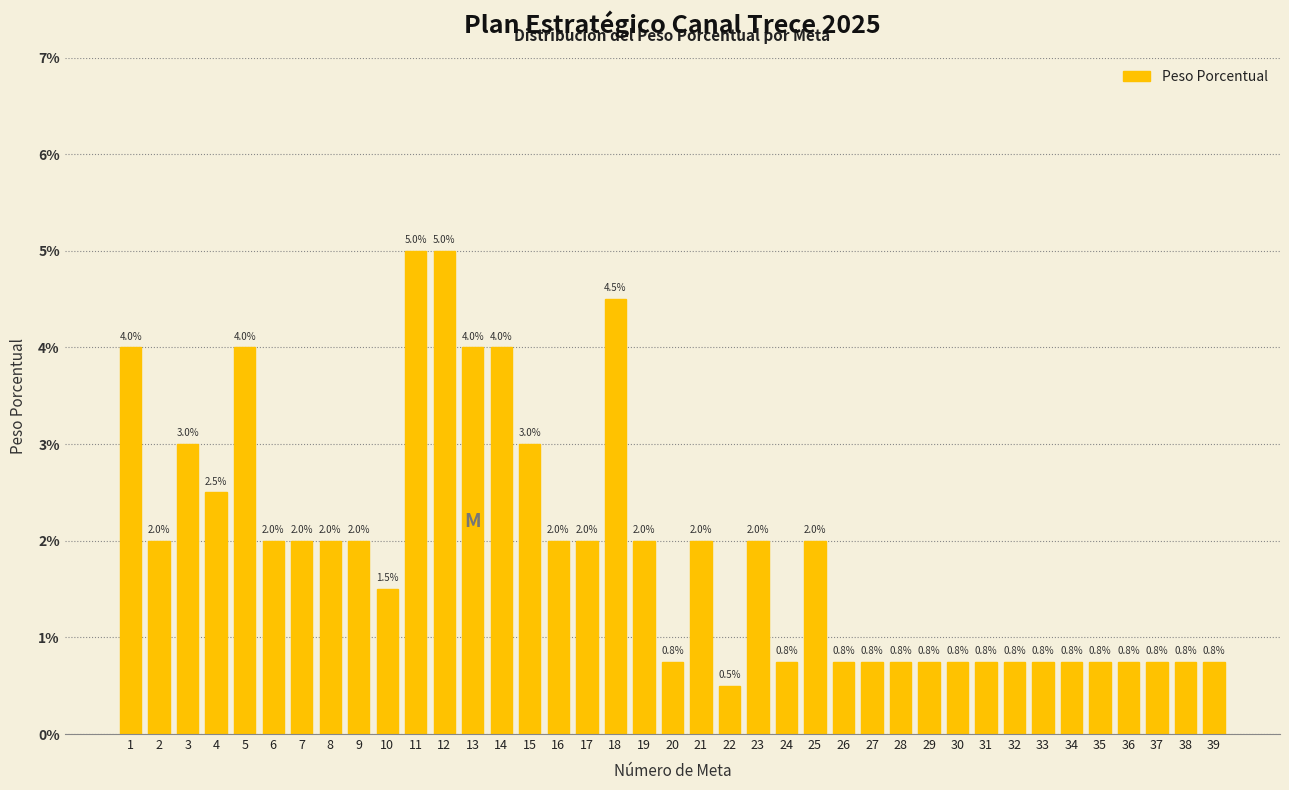

Are the bars horizontal?

No